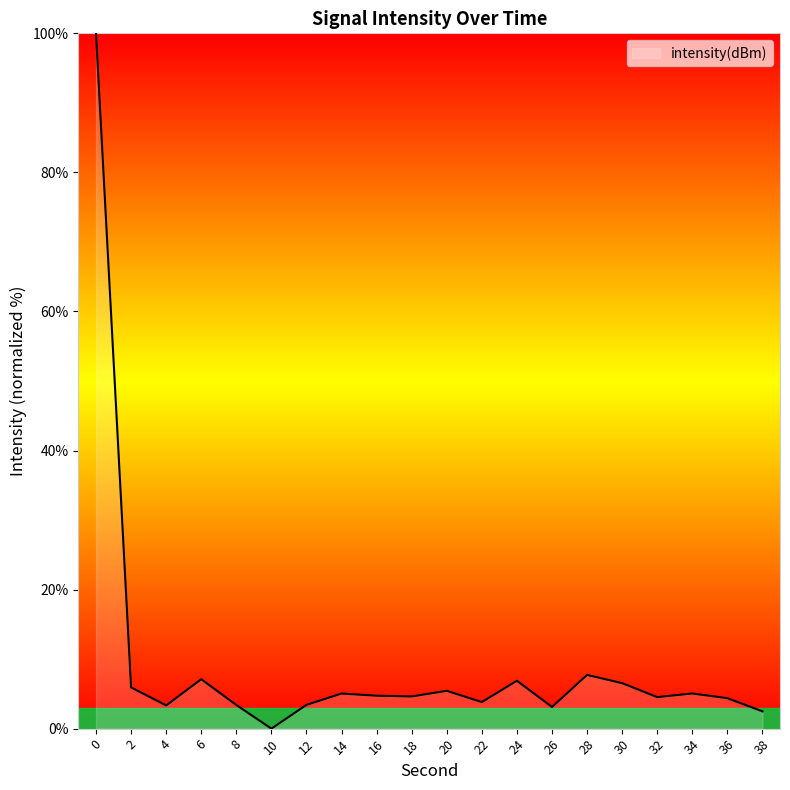

True or false: there are more than 2 points higher than both neighbors.

True